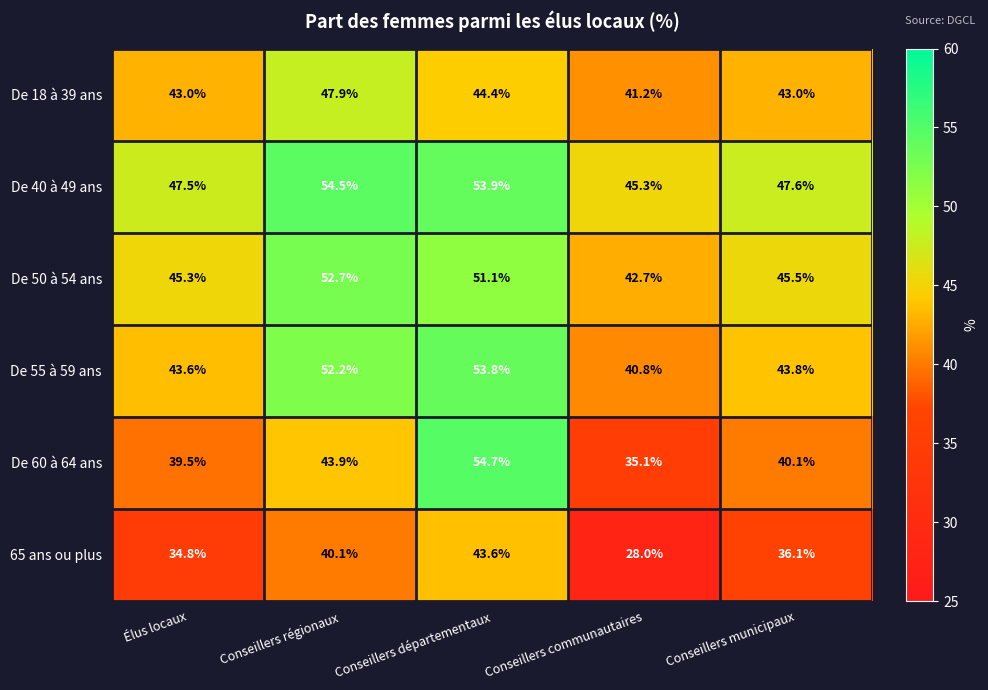

At which category does the chart reach its minimum across all series?

Conseillers communautaires